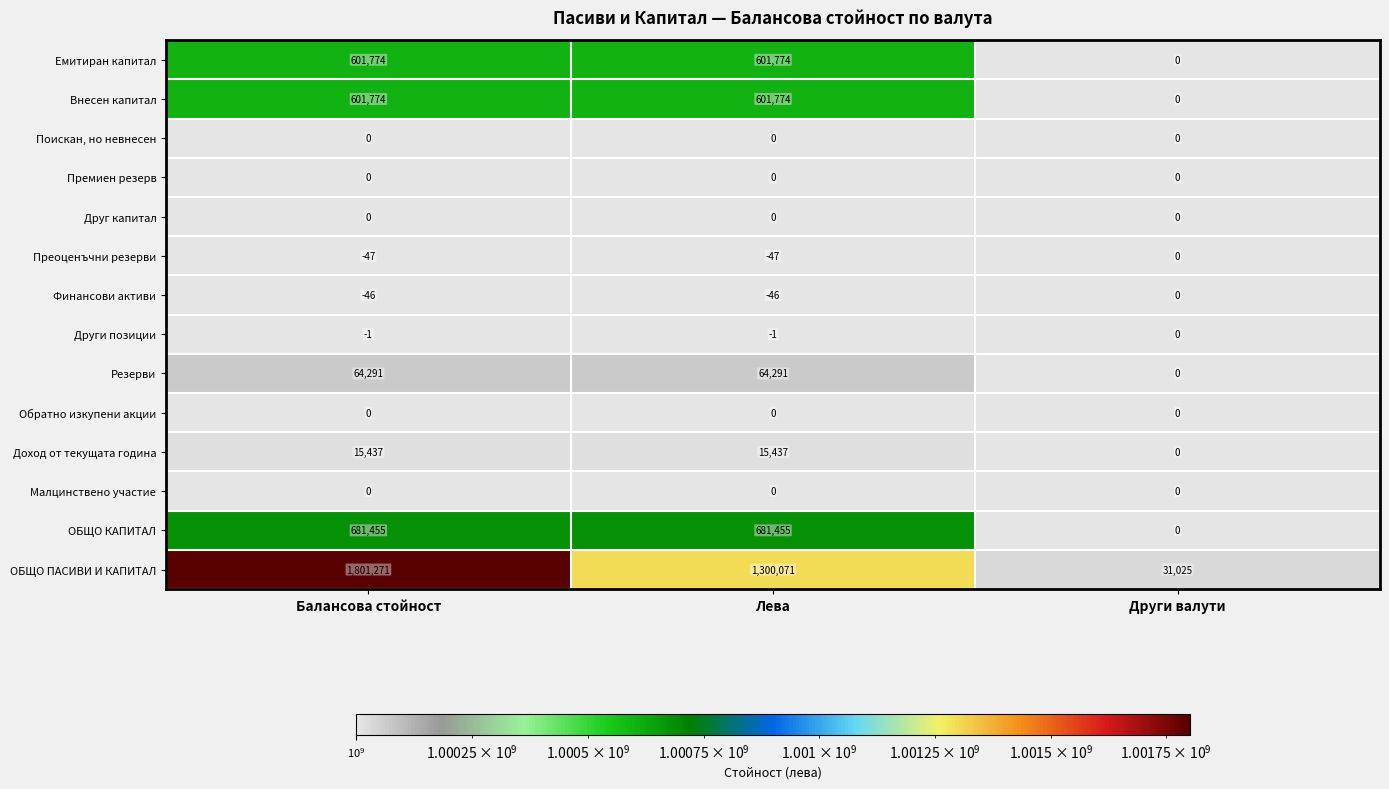

How many categories are shown in the chart?

3